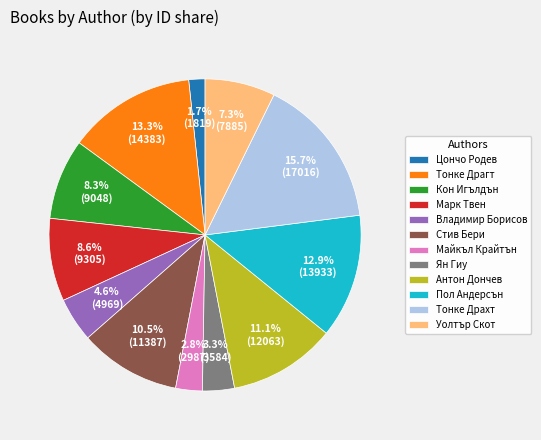

Does Ян Гиу represent more than half of the total?

No